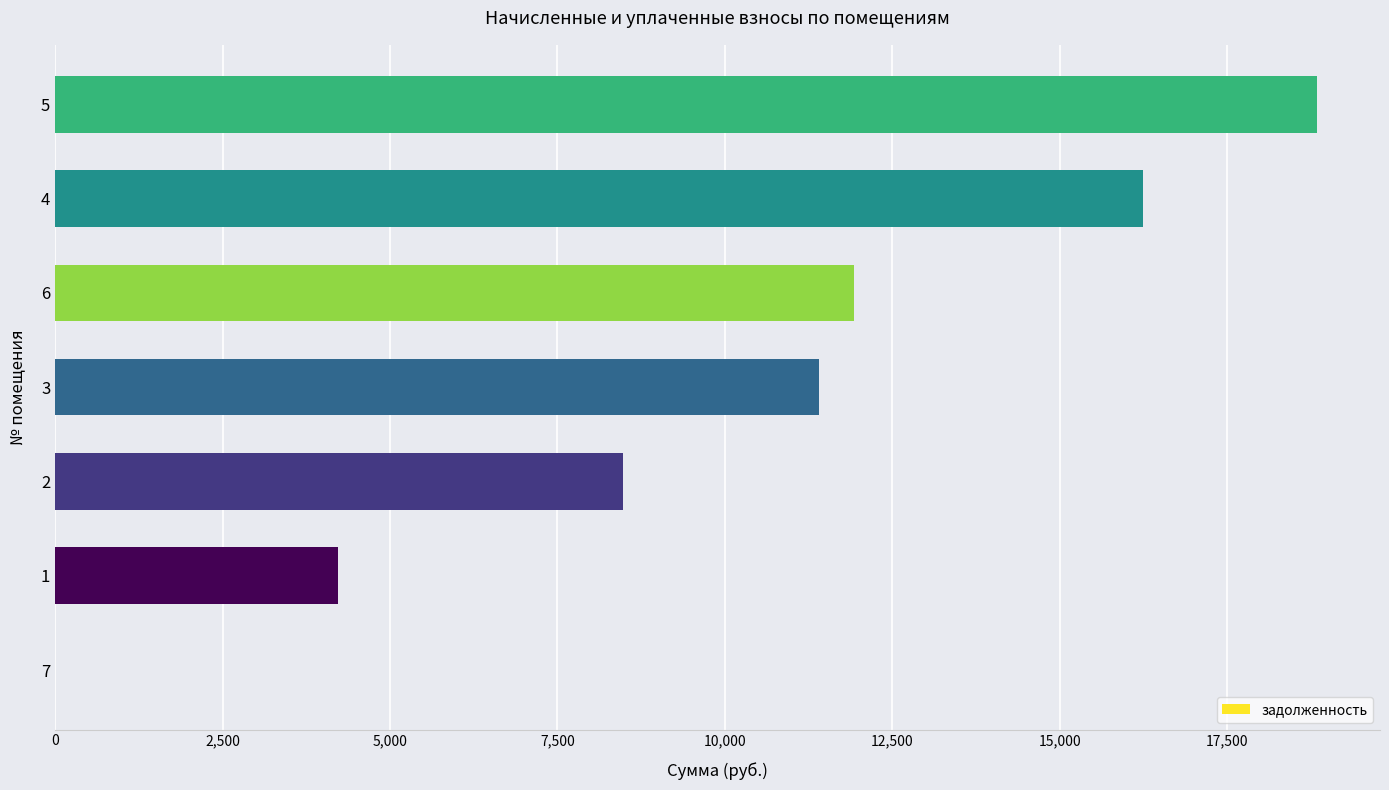

What is the sum of all values?

71107.6